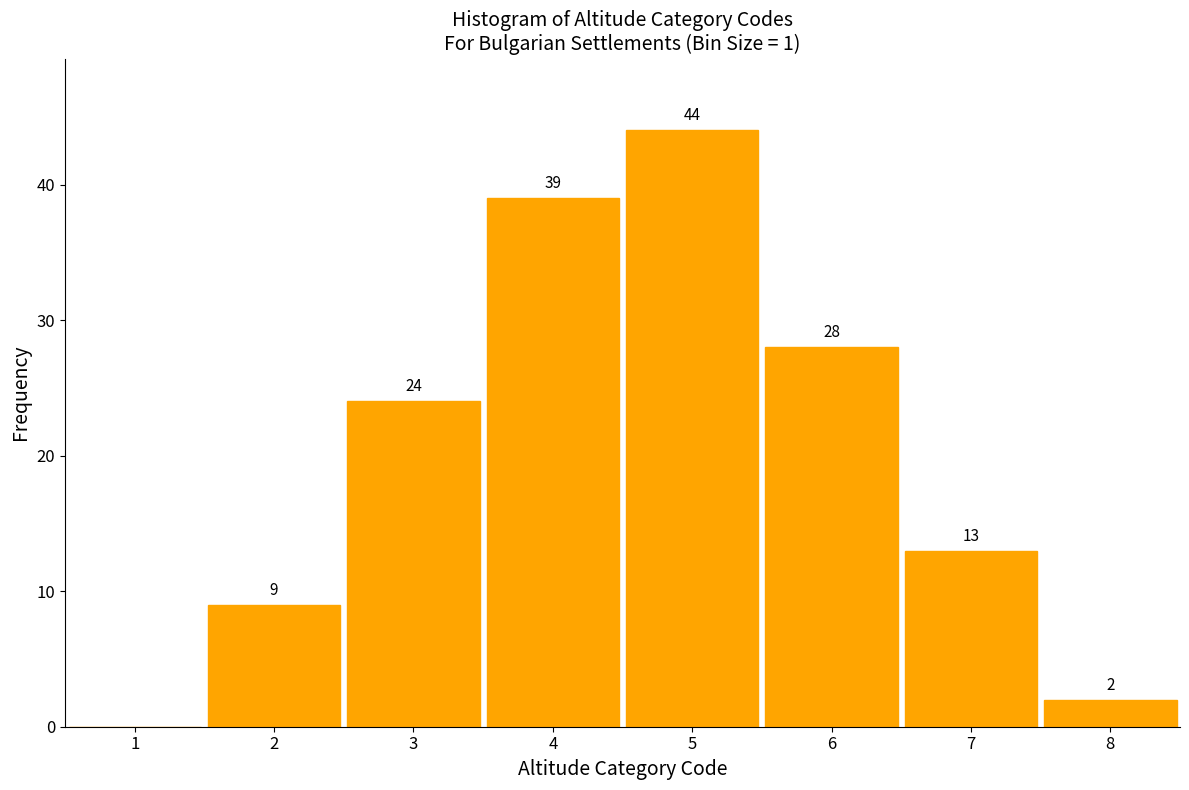

Reading left to right, list all the values displayed in this chart.

1=0	2=9	3=24	4=39	5=44	6=28	7=13	8=2